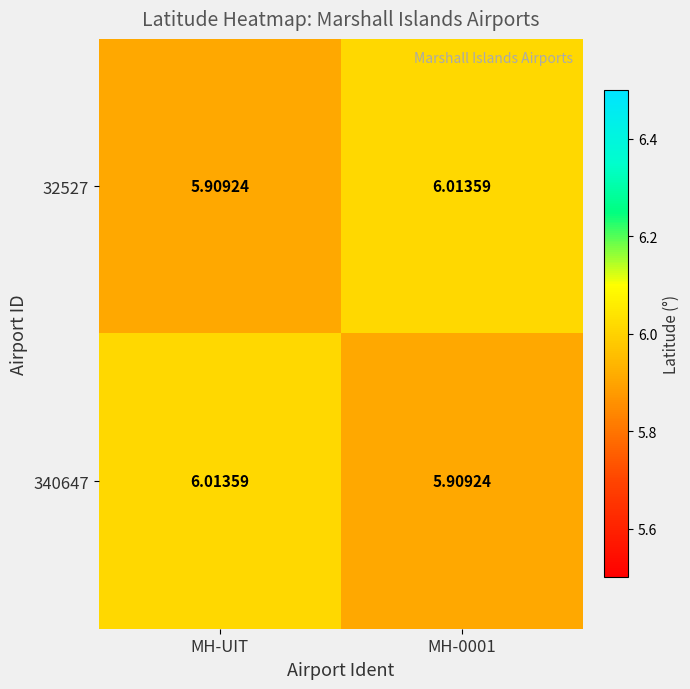

What is the total value across all series at MH-UIT?

11.9